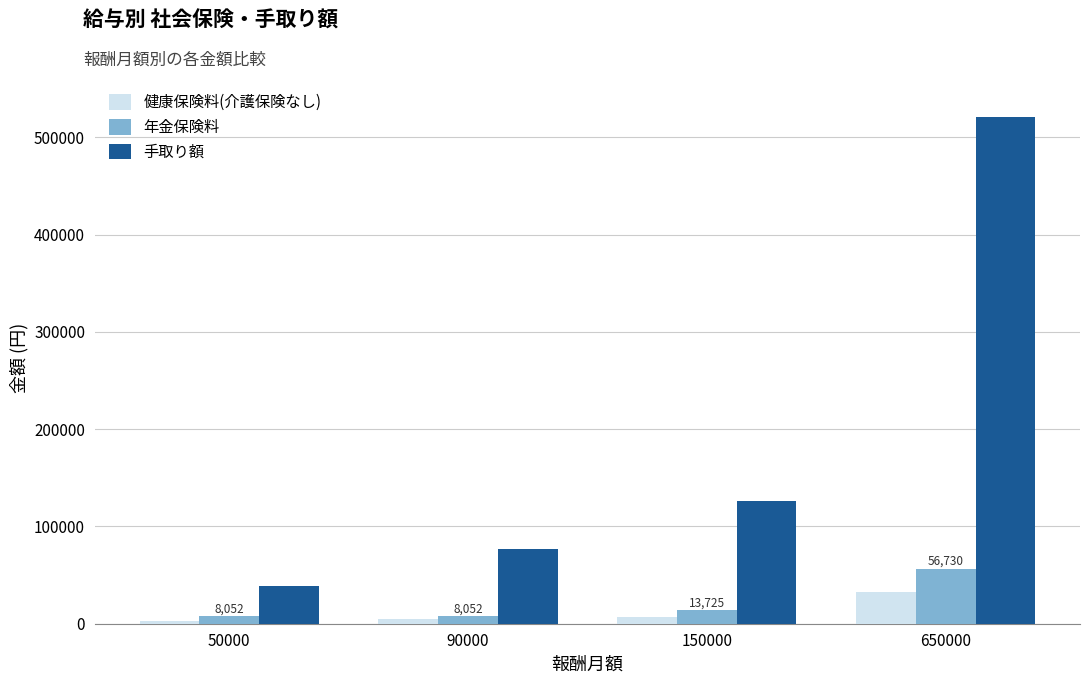

How many bars are there in total?

12